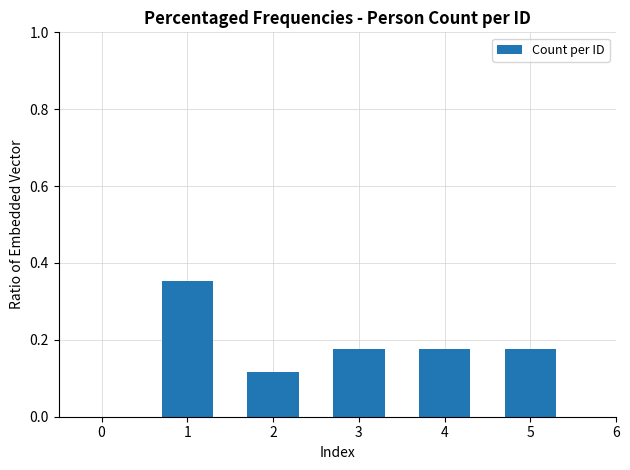

What is the sum of the values at 2 and 3?

0.3